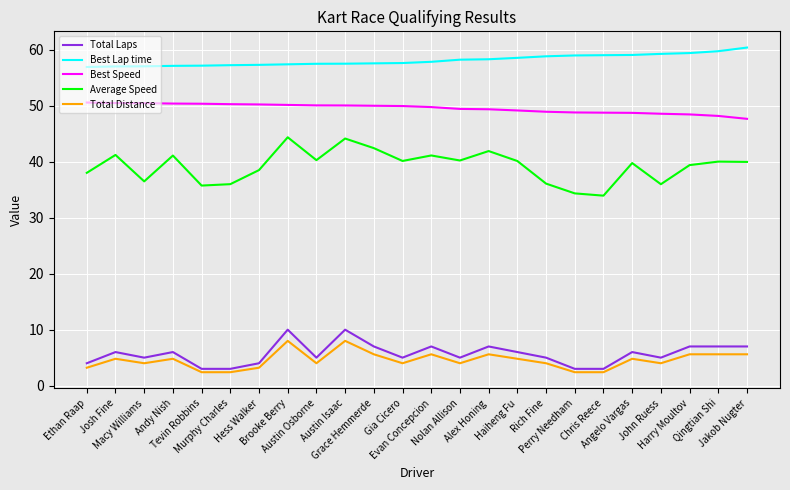

True or false: Average Speed and Best Lap time cross at least once.

False